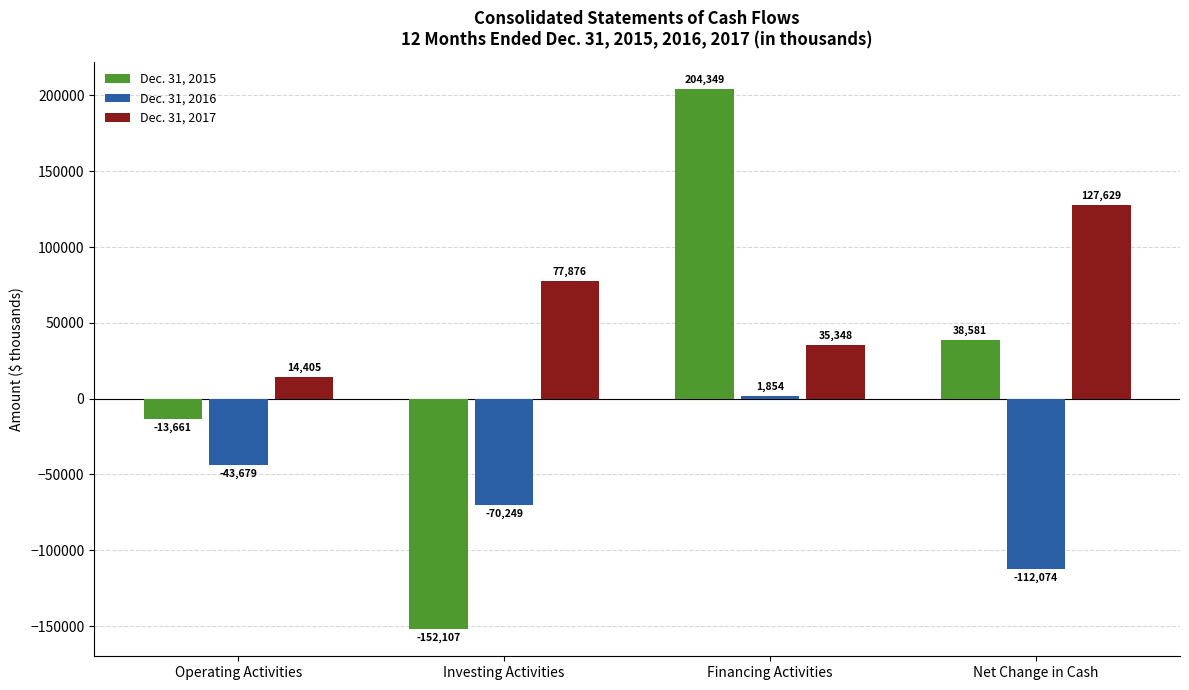

Between Operating Activities and Investing Activities, which series saw the biggest shift?

Dec. 31, 2015